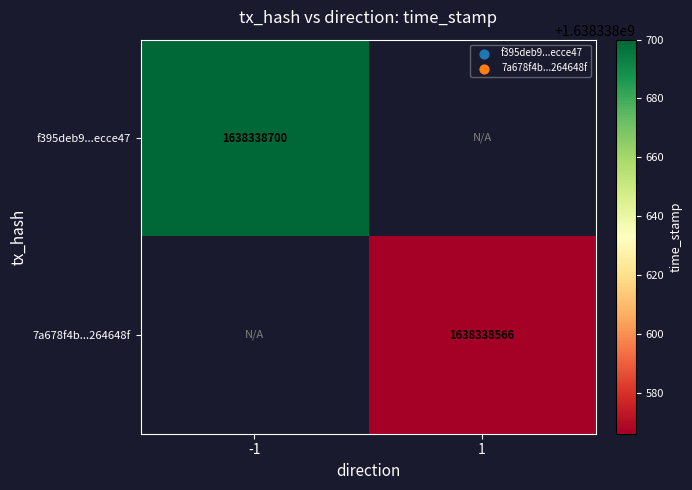

What is the sum of all 7a678f4b87fd286fd0e69d13b006475b264648f values?

1638338566